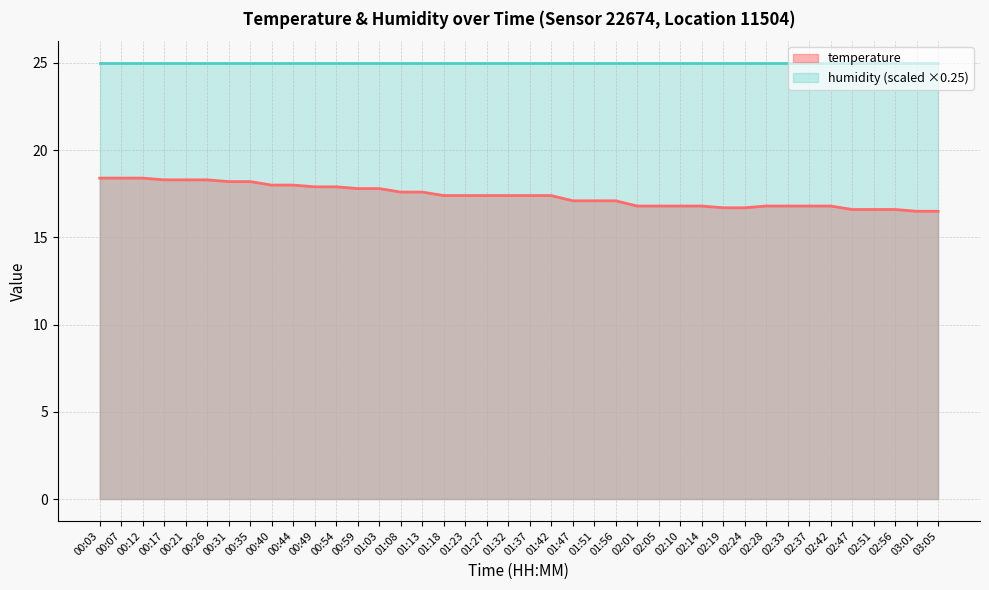

At which label does the data first exceed 17?

00:03